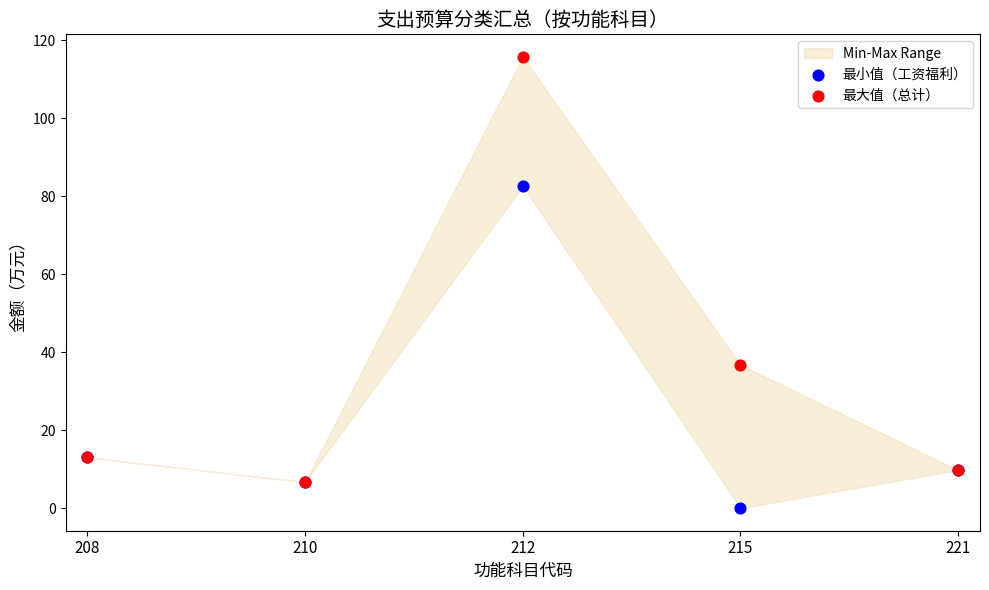

In the 最小值（工资福利） series, what Y value is closest to 41?

13.0